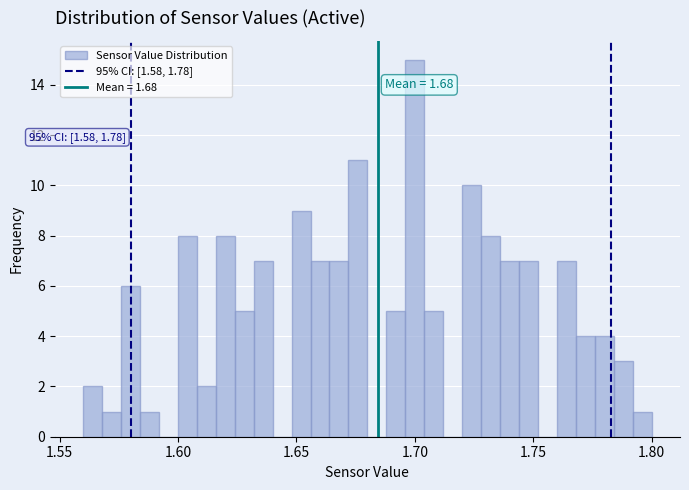

Read against the x-axis, roughly where is the centre of the tallest bar?

1.700